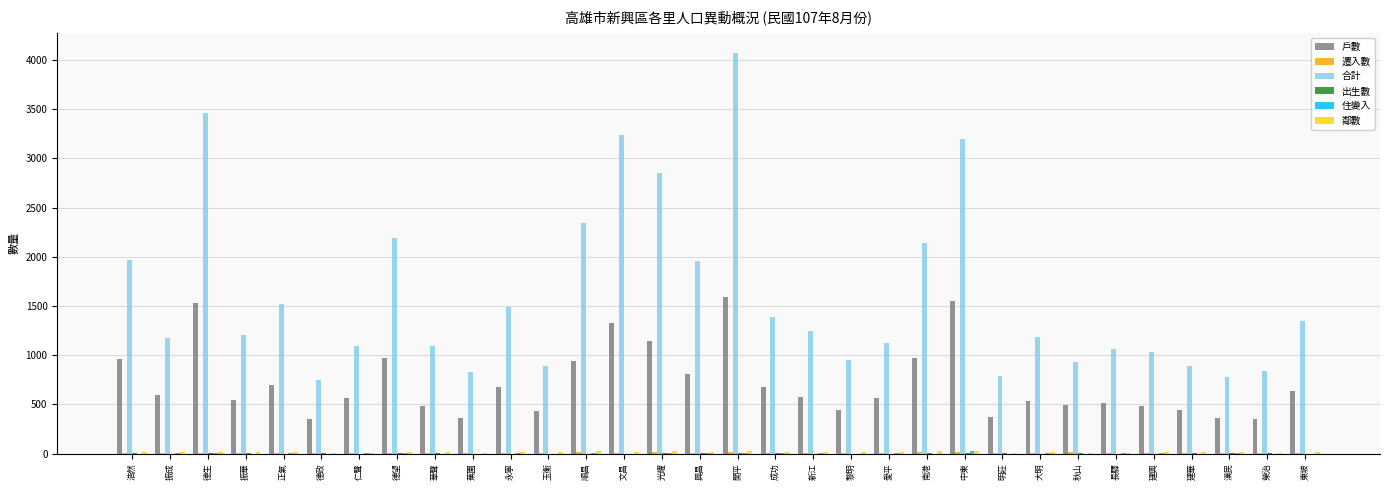

Which series has the largest total across all categories?

合計